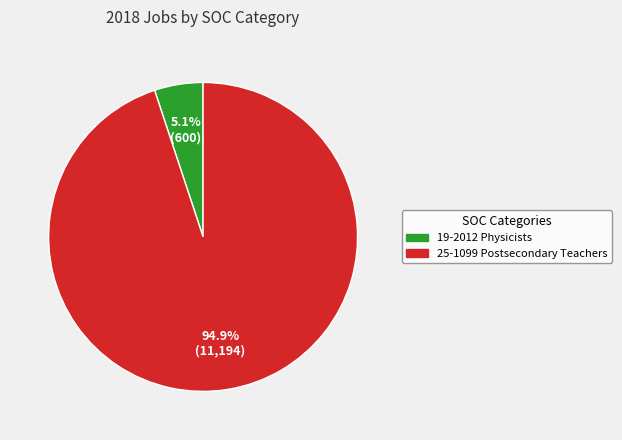

To the nearest percent, what is the difference between the 19-2012 Physicists and 25-1099 Postsecondary Teachers slice percentages?

90%